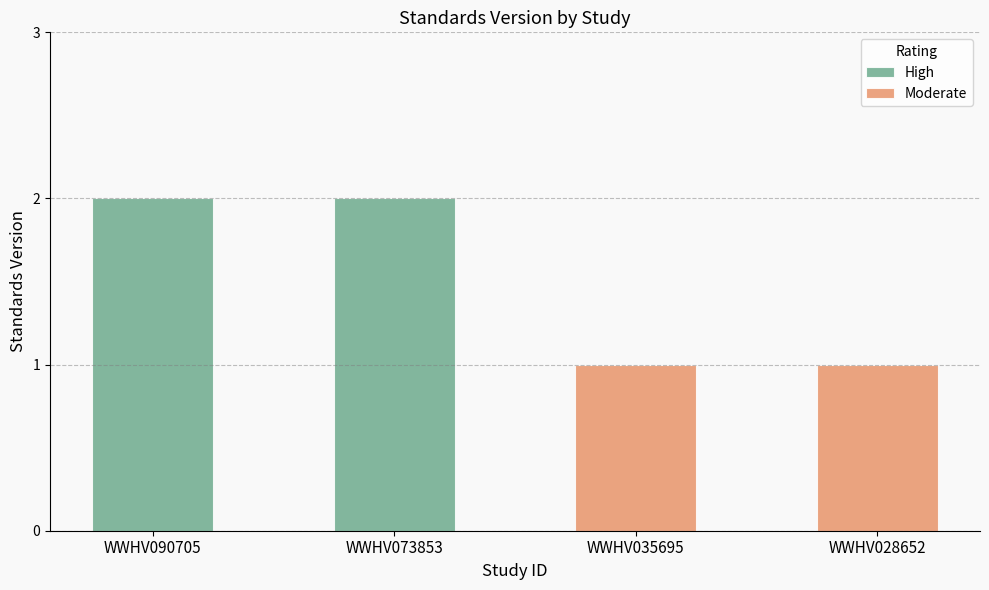

What is the difference between the second highest and minimum values?

1